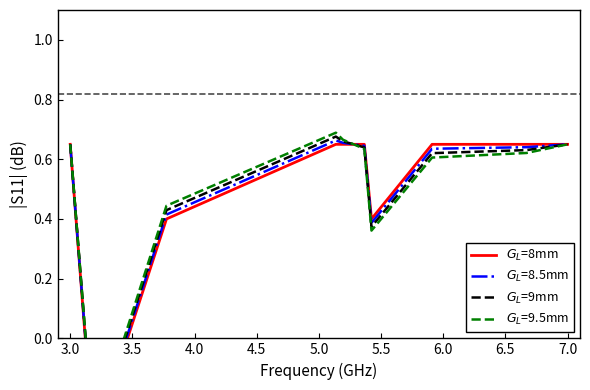

Count the $G_L$=9mm values in the range 0 to 1.

9